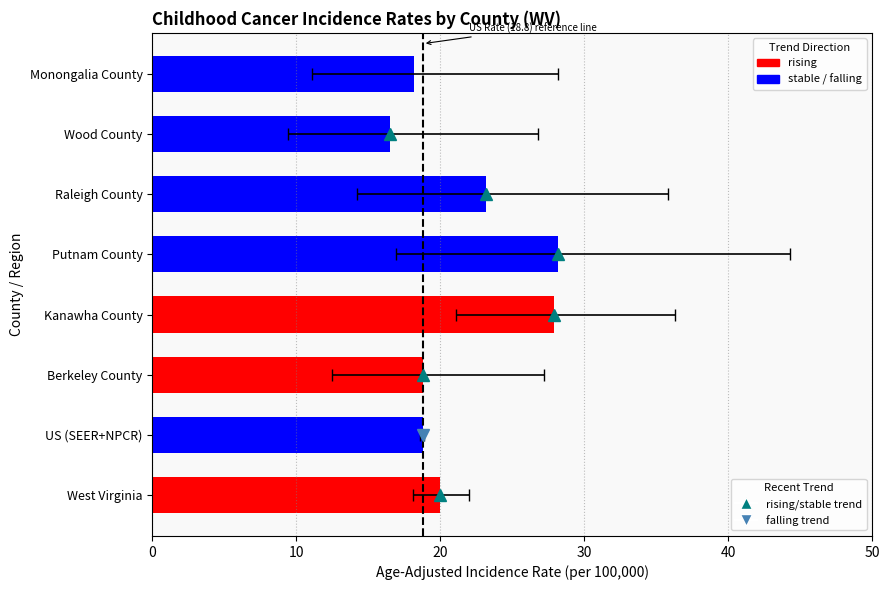

Between Kanawha County and Wood County, which is larger?

Kanawha County